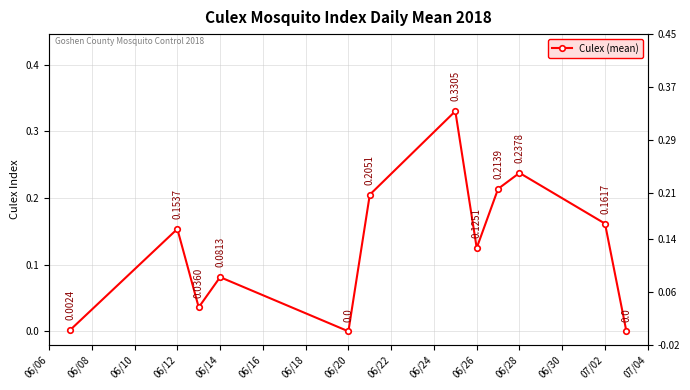

What is the value of the 6th point from the left?

0.2